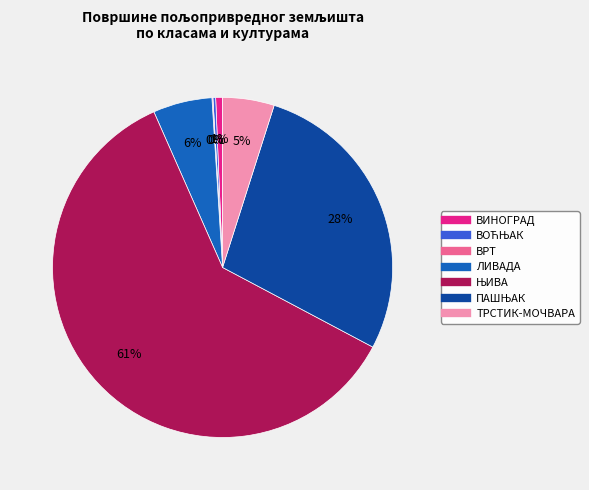

Does any single category account for the majority?

Yes